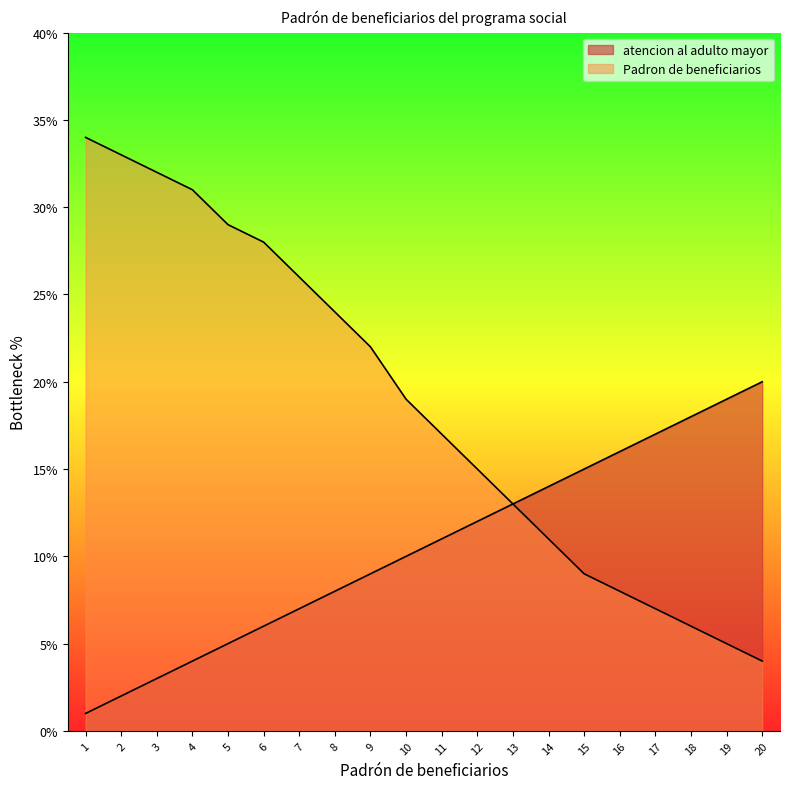

Reading left to right, transcribe all the data shown in this chart.

atencion al adulto mayor: 1=1	2=2	3=3	4=4	5=5	6=6	7=7	8=8	9=9	10=10	11=11	12=12	13=13	14=14	15=15	16=16	17=17	18=18	19=19	20=20
Padron de beneficiarios: 1=34	2=33	3=32	4=31	5=29	6=28	7=26	8=24	9=22	10=19	11=17	12=15	13=13	14=11	15=9	16=8	17=7	18=6	19=5	20=4